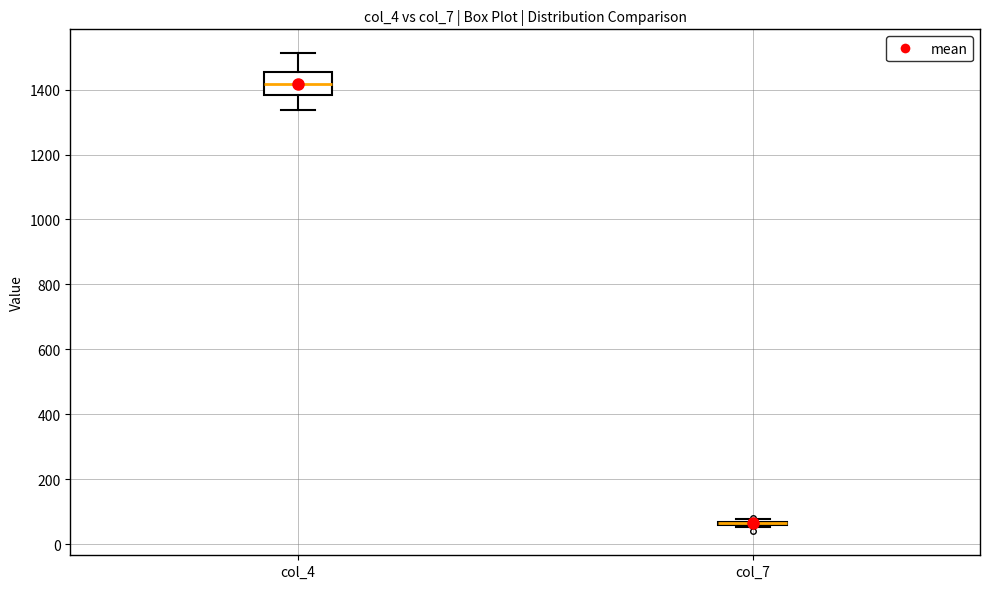

Reading left to right, transcribe this box plot: for each box, give where its median line is, the range the box spans, and where its two whiskers end, as read against the y-axis. The values are not printed on the chart, so give them approximately, as read against the axis.

col_4: median 1420, box 1380 to 1460, whiskers 1340 to 1520
col_7: box collapsed to a line at 60, whiskers 60 to 80